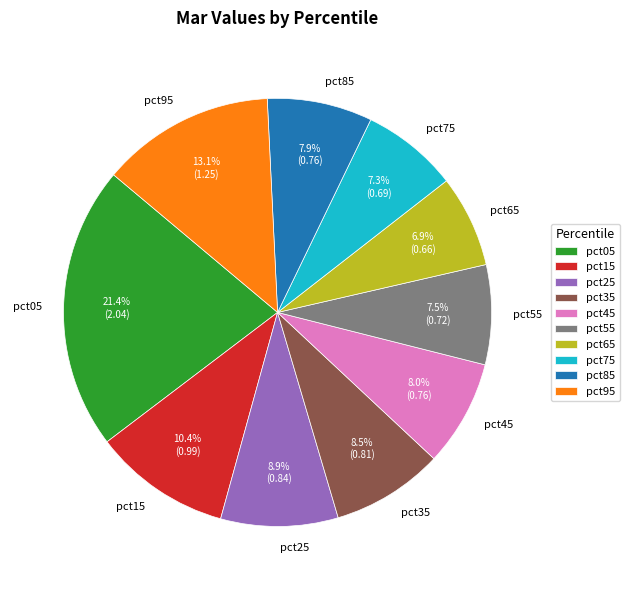

What percentage is the pct05 slice, to the nearest percent?

21%